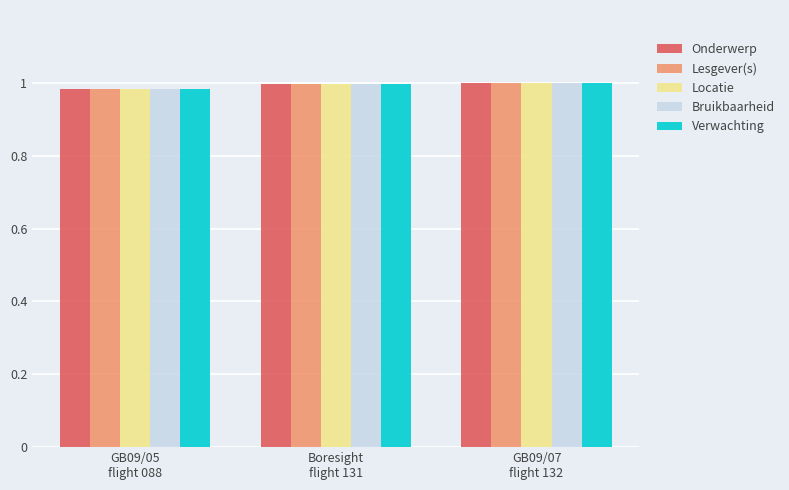

What is the sum of all Verwachting values?

3.0